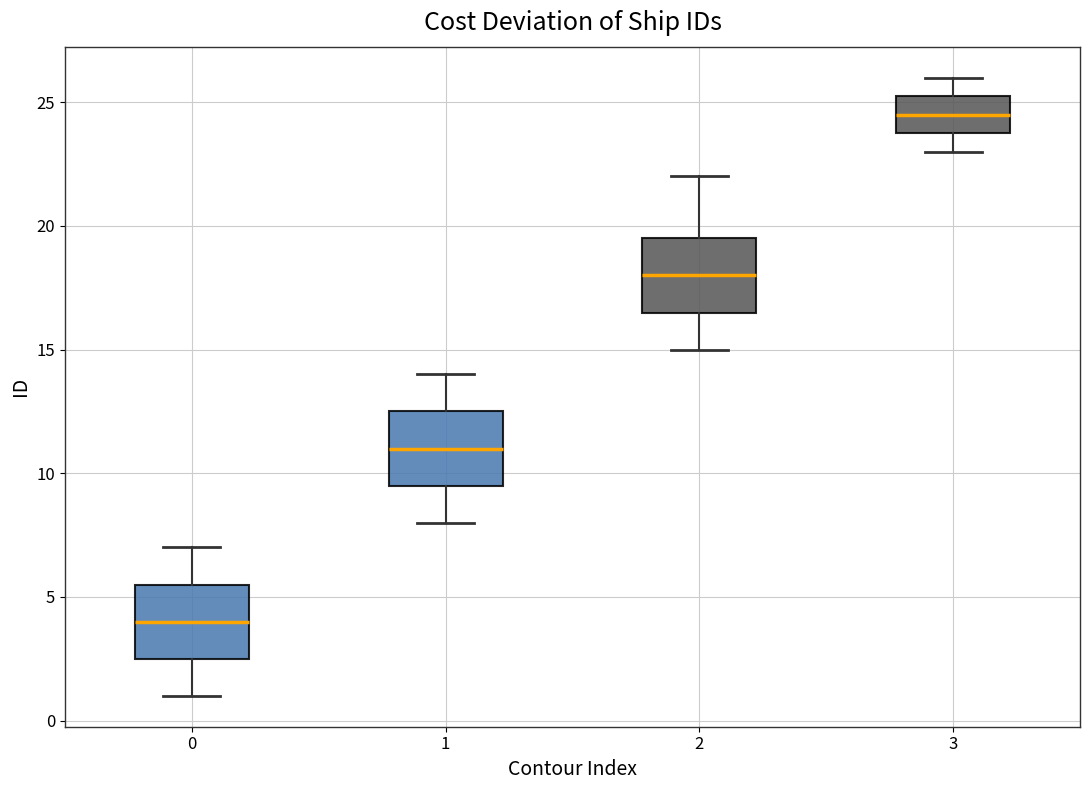

Reading left to right, read every box against the y-axis: the position of its median line, the range the box covers, and the ends of its whiskers. The values are not printed on the chart, so give them approximately, as read against the axis.

0: median 4.0, box 2.5 to 5.5, whiskers 1.0 to 7.0
1: median 11.0, box 9.5 to 12.5, whiskers 8.0 to 14.0
2: median 18.0, box 16.5 to 19.5, whiskers 15.0 to 22.0
3: median 24.5, box 24.0 to 25.5, whiskers 23.0 to 26.0